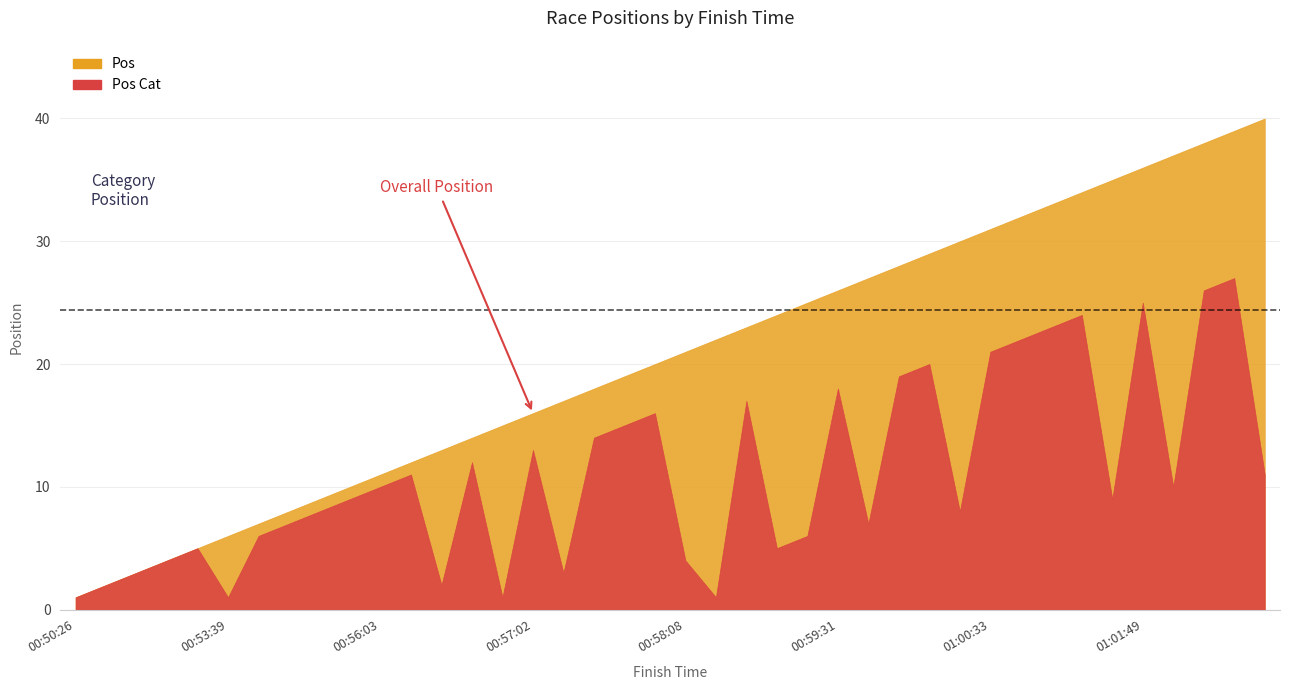

True or false: Pos Cat and Pos intersect in this chart.

False